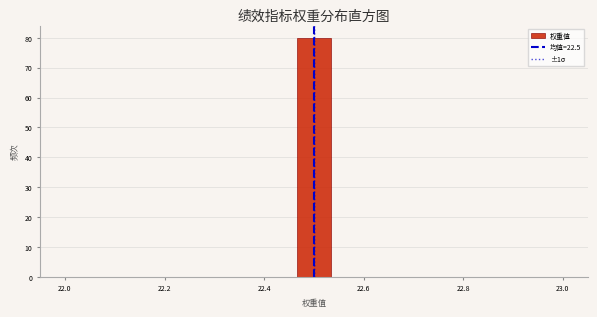

Read against the x-axis, roughly where is the centre of the tallest bar?

22.50